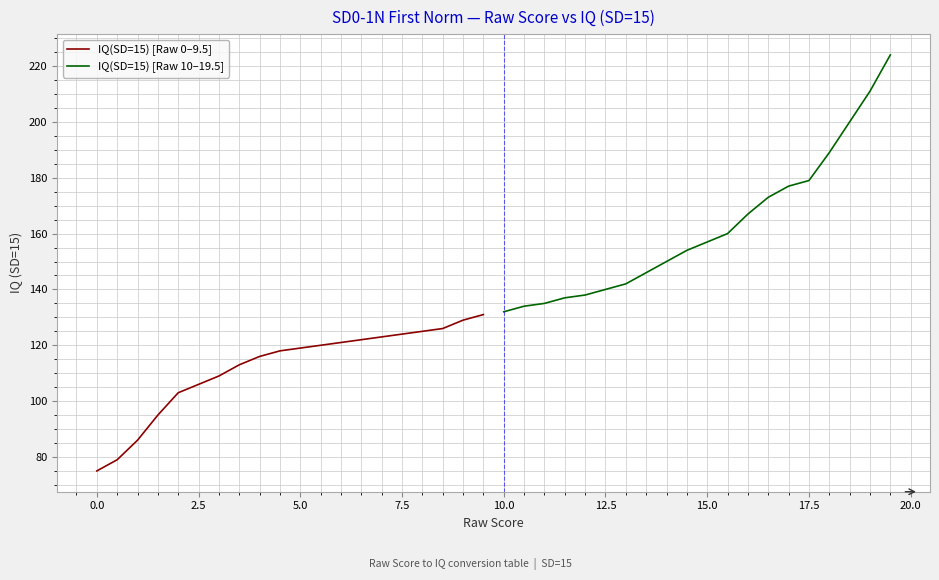

Is it true that IQ(SD=15) [Raw 10–19.5] equals 223 at 12.5?

False